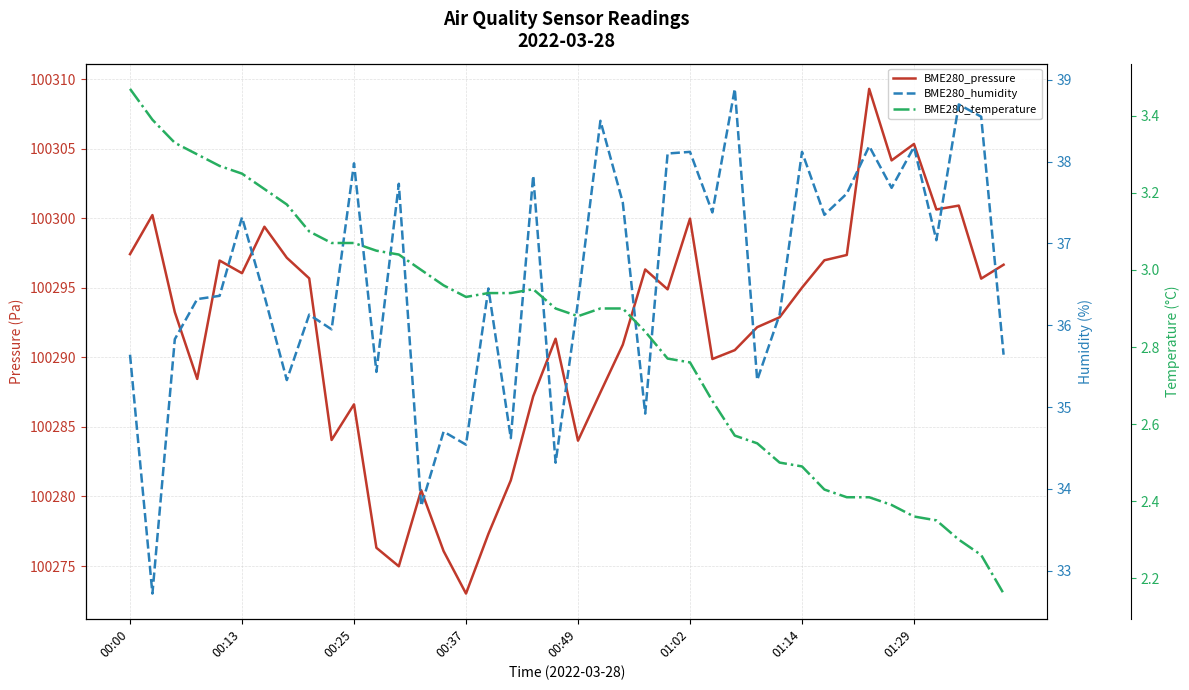

Which series has the largest range (max minus min)?

BME280_pressure